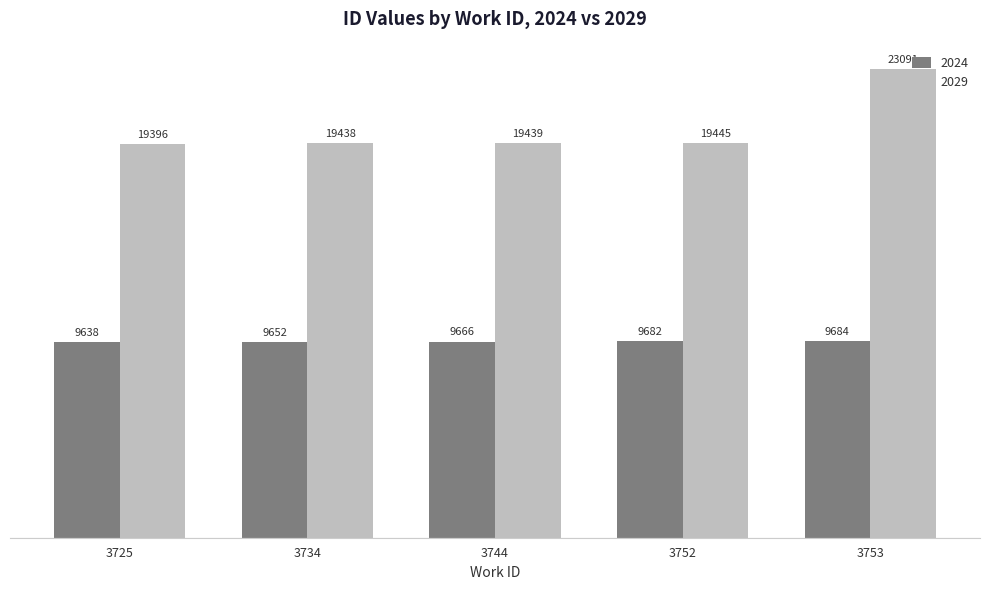

What is the total value across all series at 3752?

29127